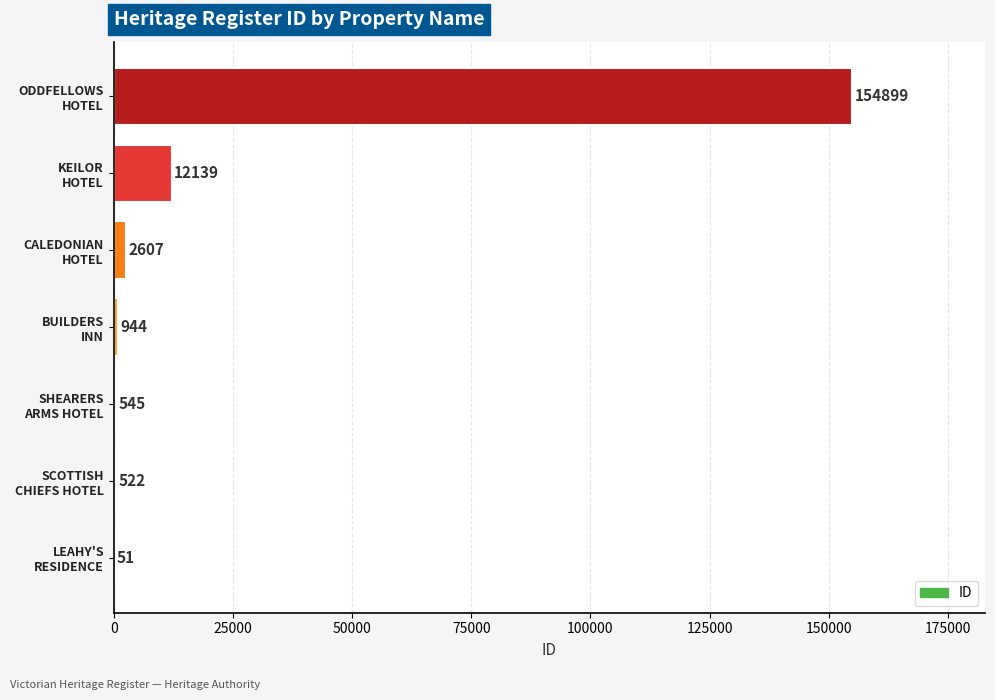

What is the greatest value displayed?

154899